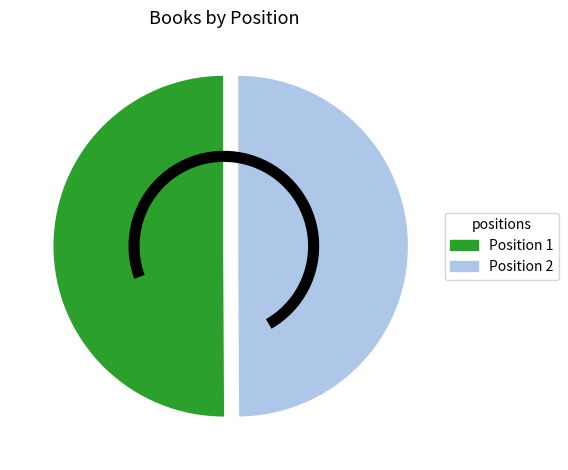

The Position 1 slice represents 50% of the pie. True or false?

True